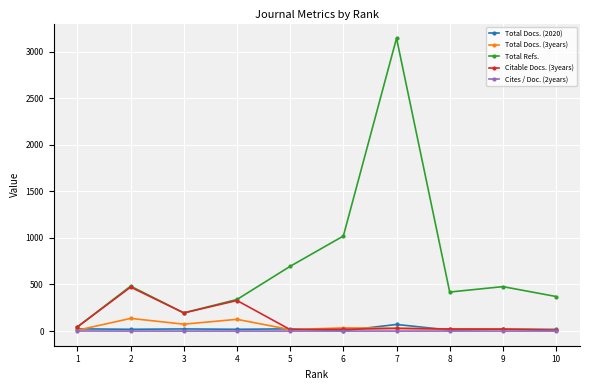

Which series has the widest spread of values?

Total Refs.